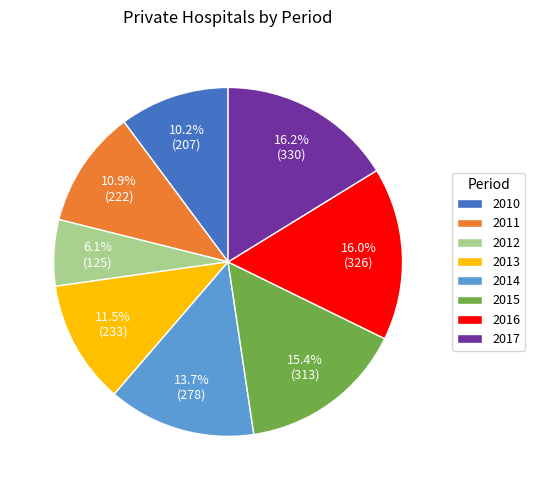

Combined, what portion of the pie is 2015 and 2011?

26.3%